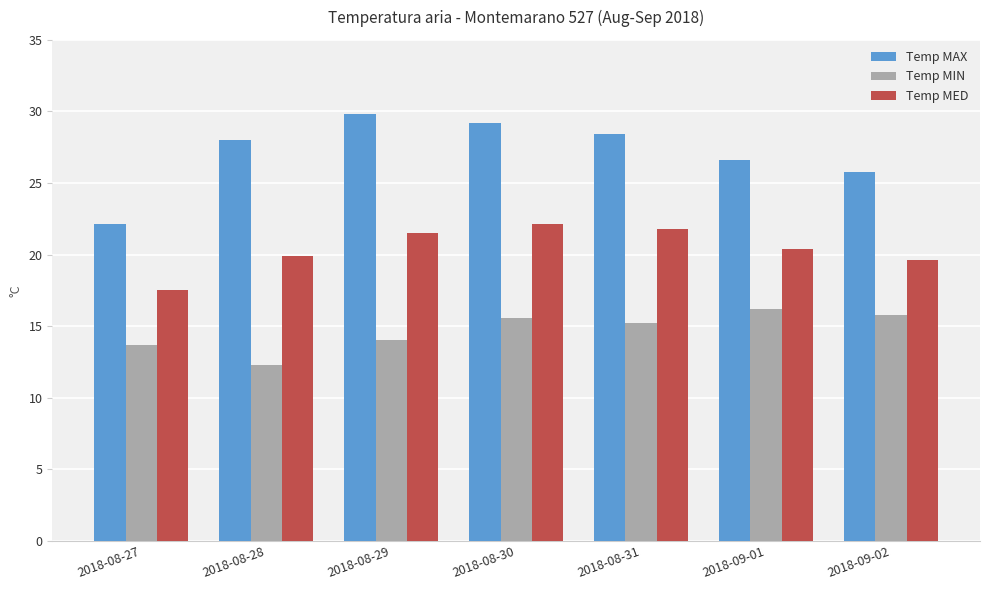

What is the total value across all series at 2018-08-27?

53.3